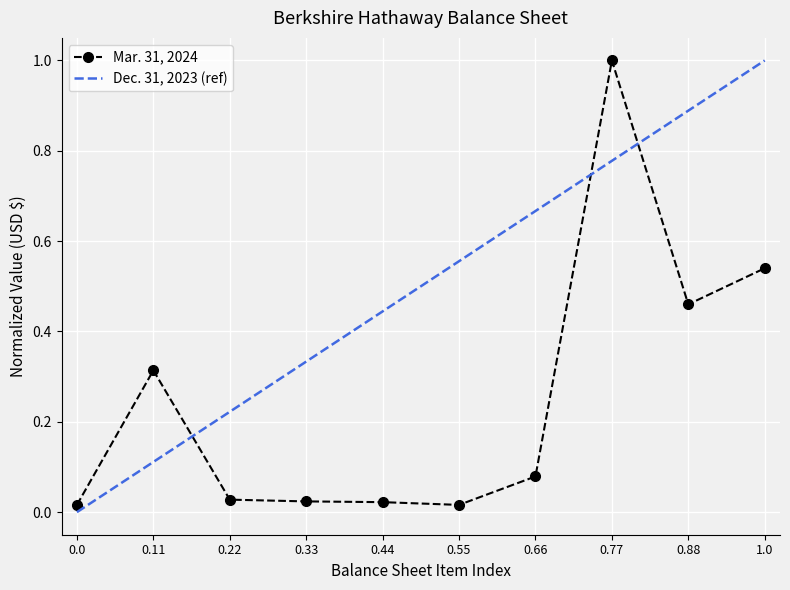

What is the value of the Mar. 31, 2024 point at the 8th from the left?

1.0